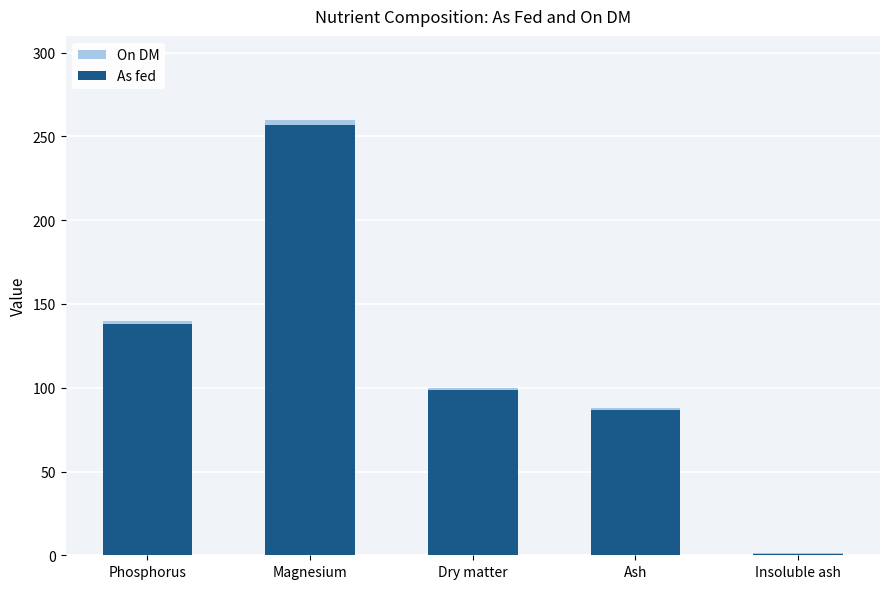

Rank the series by their maximum value, from lowest to highest.

As fed, On DM